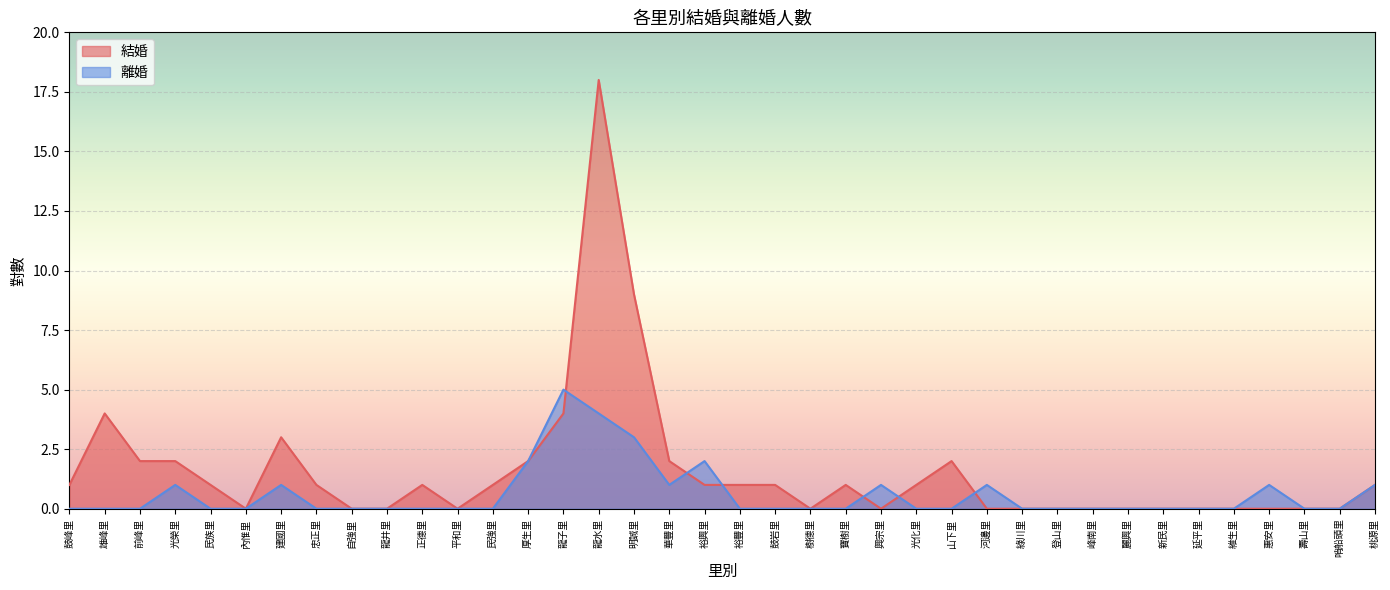

True or false: 結婚 and 離婚 intersect in this chart.

True